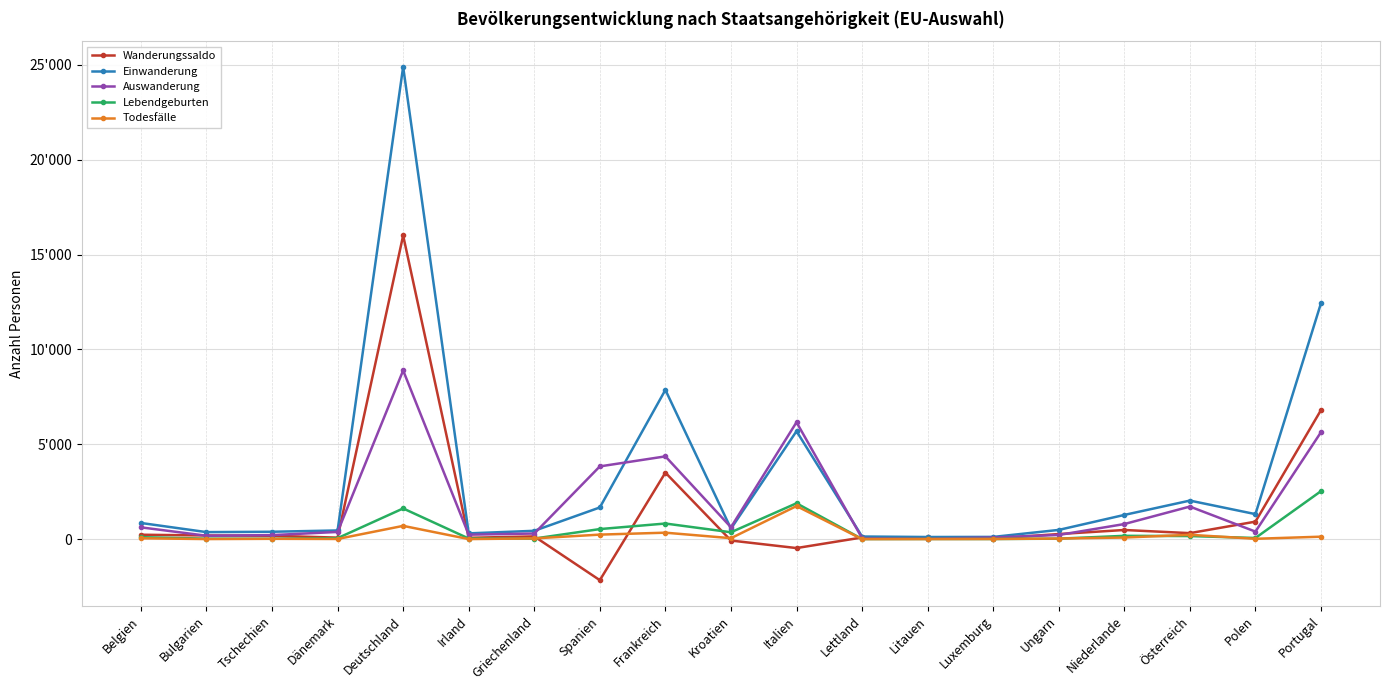

How many interior local valleys does the Auswanderung series have?

5